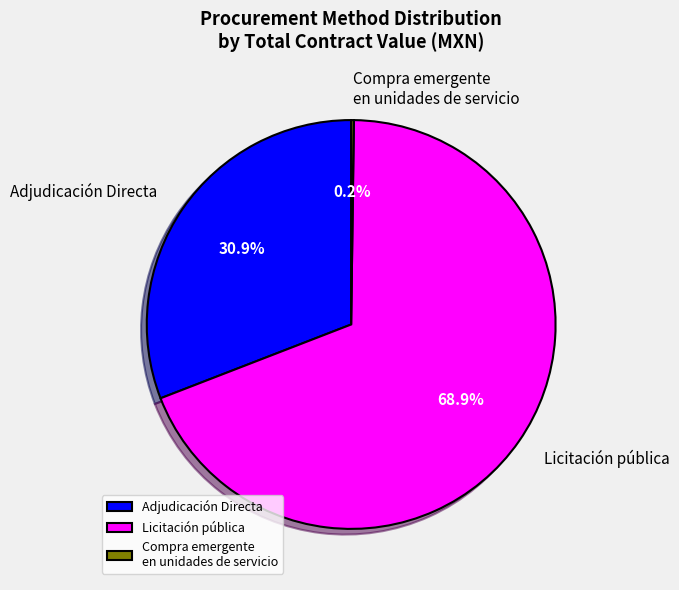

The Licitación pública slice represents 1% of the pie. True or false?

False